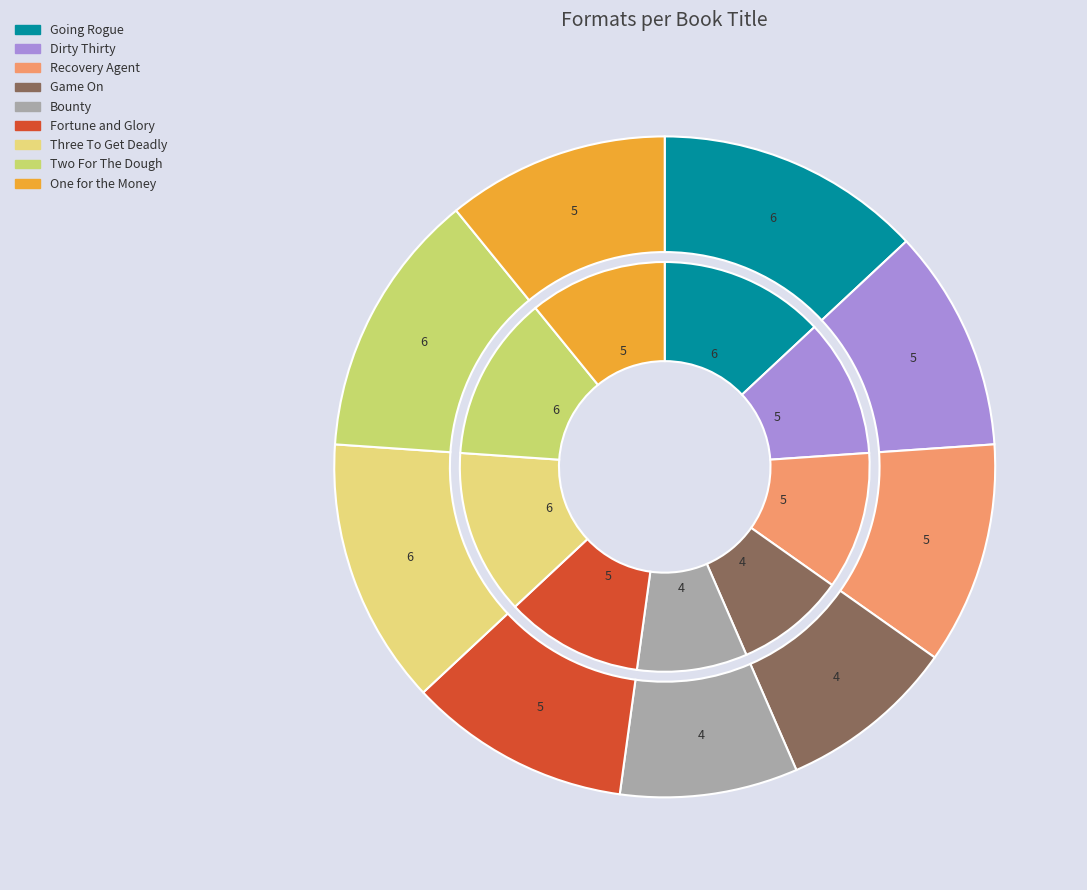

Is it true that Fortune and Glory is 11% of the pie?

True